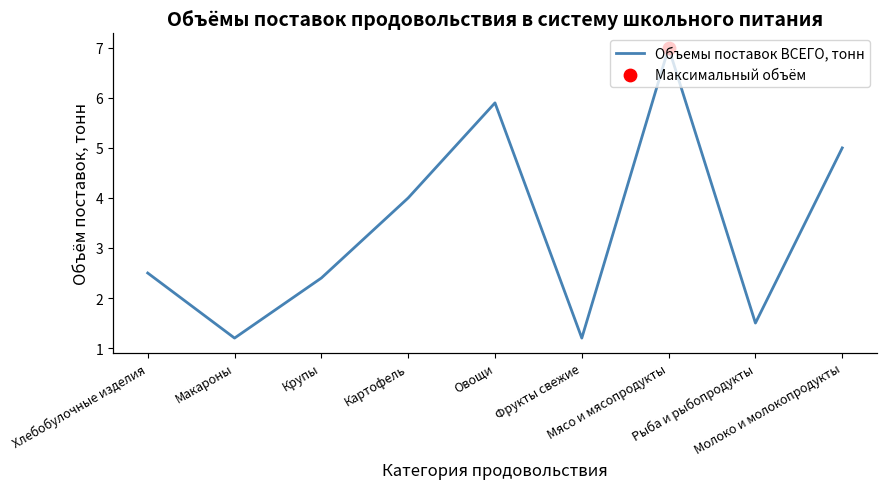

Which has a higher value, Картофель or Овощи?

Овощи